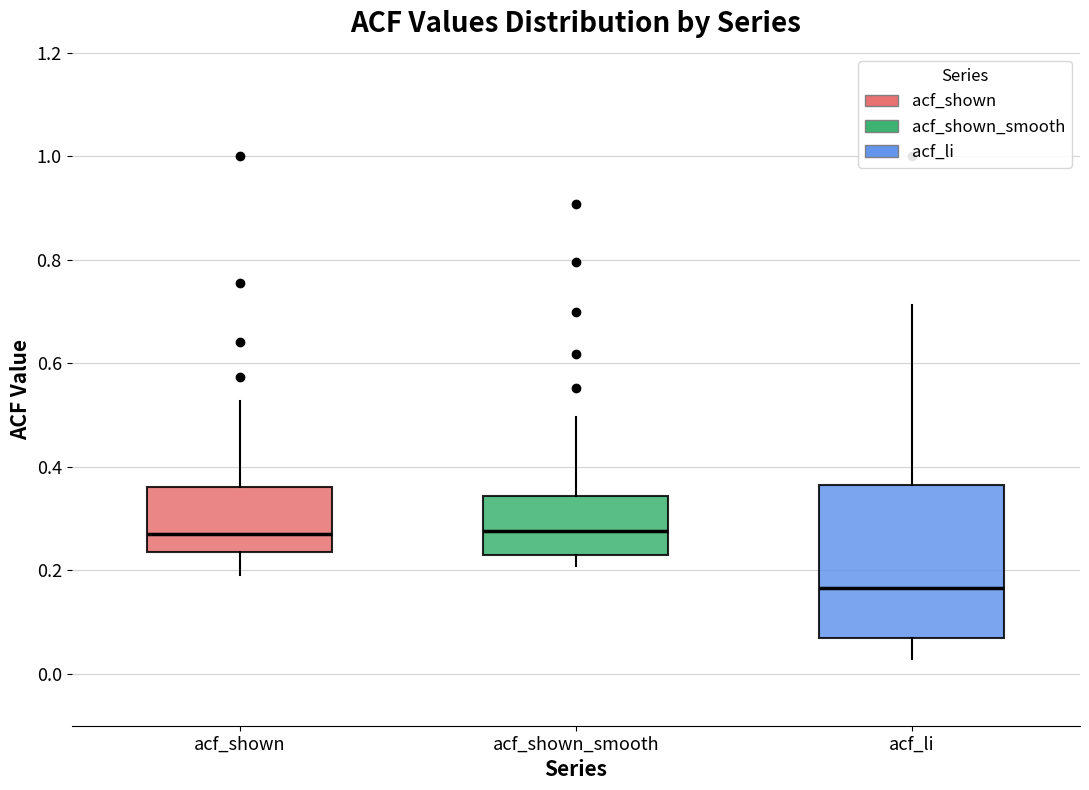

Where does the median line of the box for acf_li sit on the y-axis? The values are not printed on the chart, so give them approximately, as read against the axis.

0.16